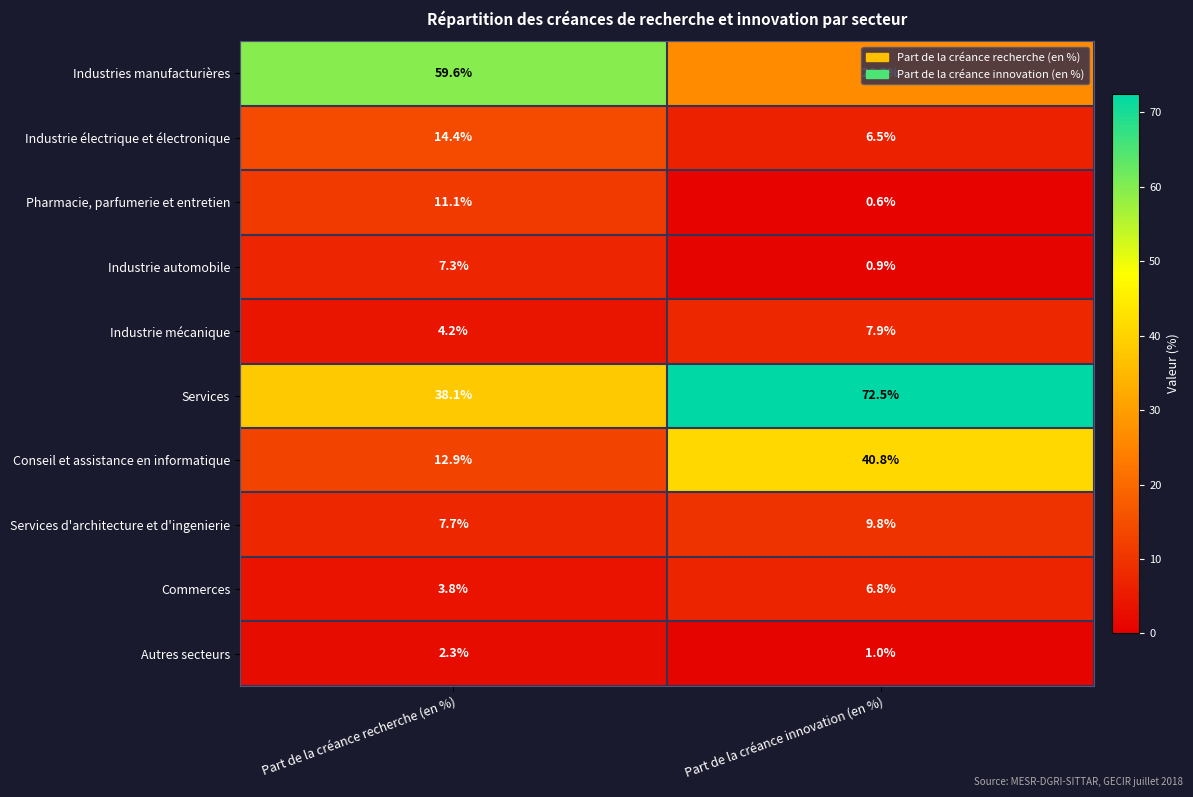

Count the number of categories in the chart.

2